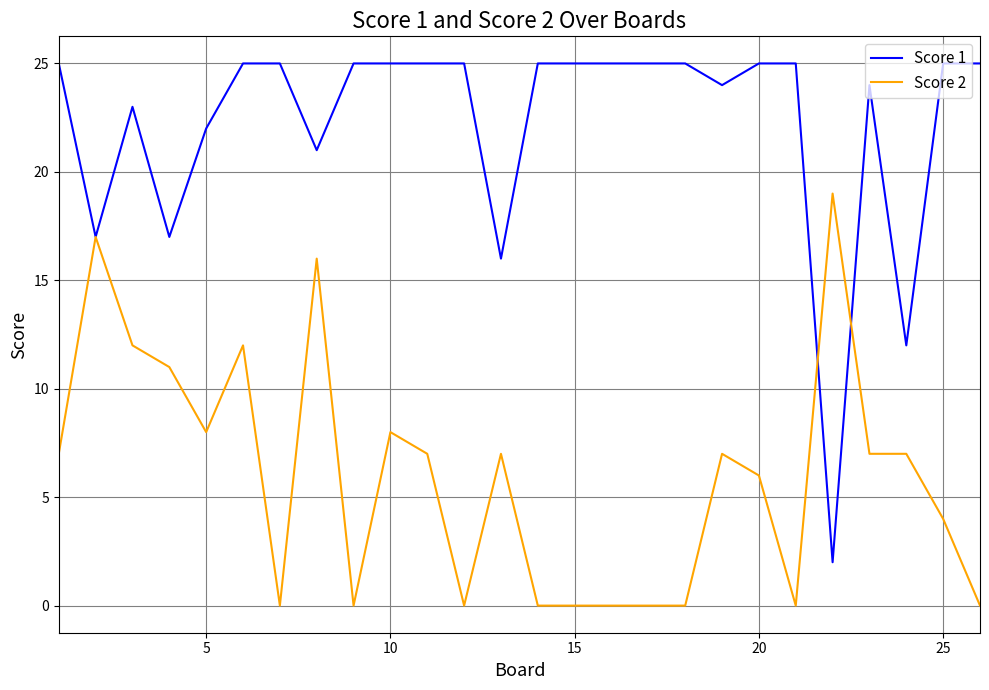

Which series has the widest spread of values?

Score 1